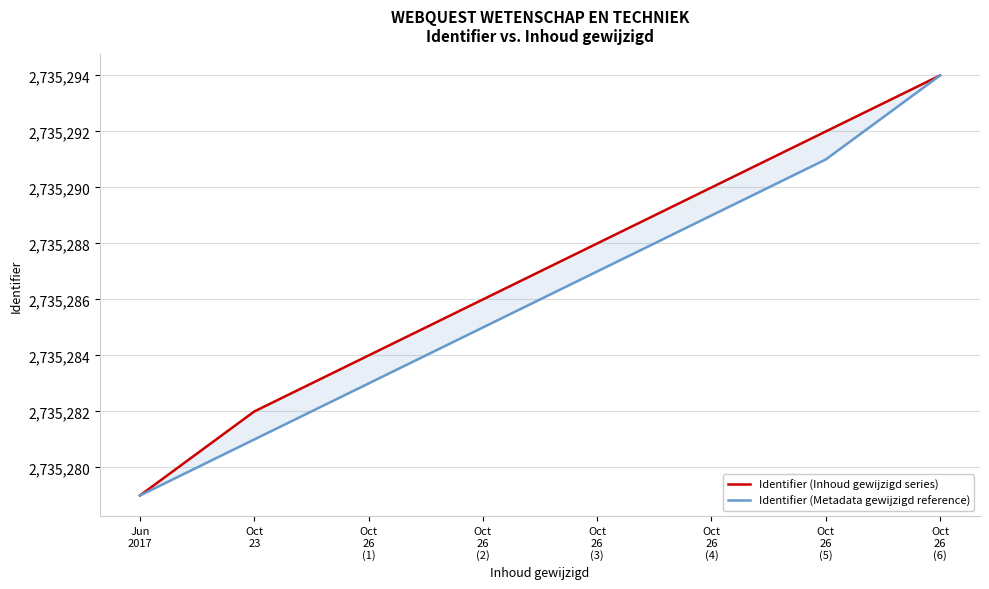

Which has a higher value, Oct
26
(4) or Oct
26
(6)?

Oct
26
(6)